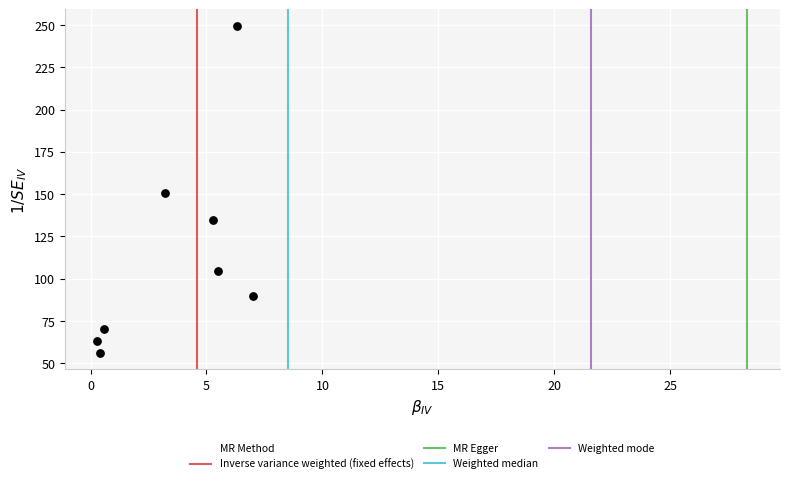

What is the average X value?

3.6